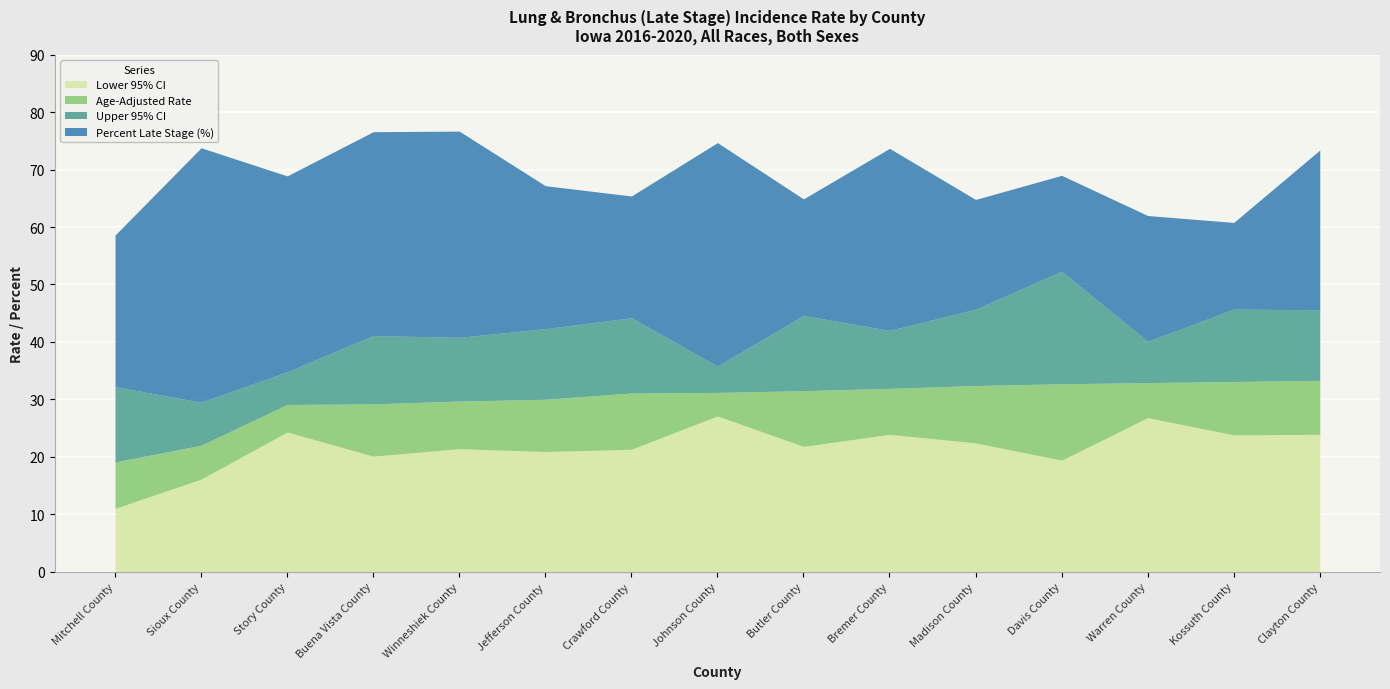

True or false: Upper 95% CI has a value of 63.6 at Jefferson County.

False